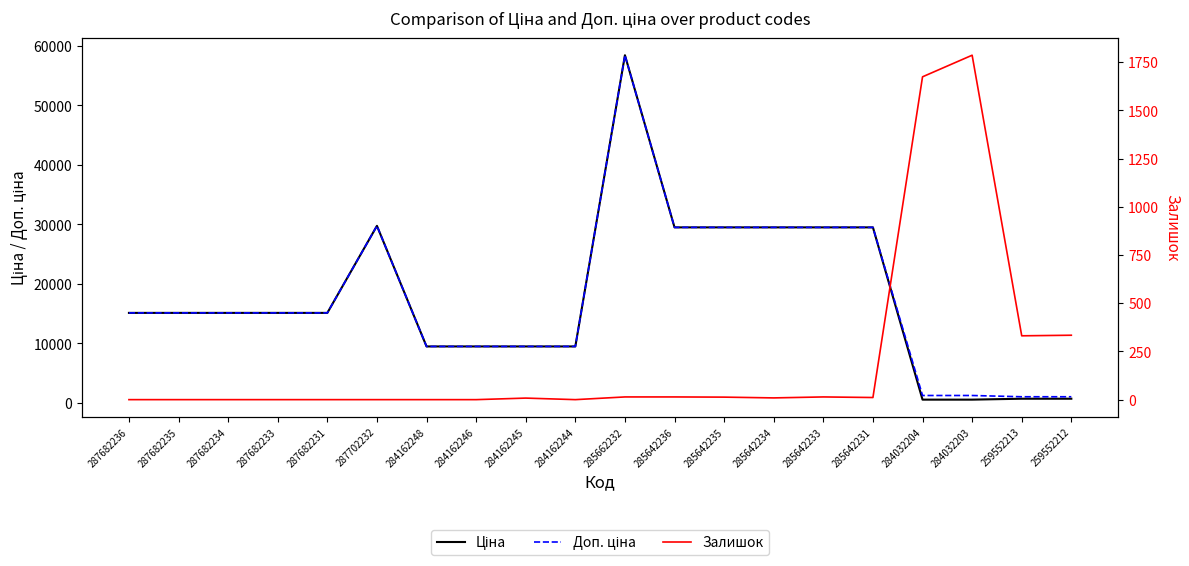

Reading left to right, list all the values displayed in this chart.

Ціна: 287682236=15120.0	287682235=15120.0	287682234=15120.0	287682233=15120.0	287682231=15120.0	287702232=29747.2	284162248=9480.1	284162246=9480.1	284162245=9480.1	284162244=9480.1	285662232=58426.5	285642236=29491.5	285642235=29491.5	285642234=29491.5	285642233=29491.5	285642231=29491.5	284032204=539.0	284032203=539.0	259552213=693.7	259552212=693.7
Доп. ціна: 287682236=15120.0	287682235=15120.0	287682234=15120.0	287682233=15120.0	287682231=15120.0	287702232=29747.2	284162248=9480.1	284162246=9480.1	284162245=9480.1	284162244=9480.1	285662232=58426.5	285642236=29491.5	285642235=29491.5	285642234=29491.5	285642233=29491.5	285642231=29491.5	284032204=1235.4	284032203=1235.4	259552213=1024.6	259552212=1024.6
Залишок: 287682236=0.0	287682235=0.0	287682234=0.0	287682233=0.0	287682231=0.0	287702232=0.0	284162248=0.0	284162246=0.0	284162245=8.0	284162244=0.0	285662232=14.0	285642236=14.0	285642235=13.0	285642234=9.0	285642233=14.0	285642231=11.0	284032204=1674.0	284032203=1786.0	259552213=331.0	259552212=334.0